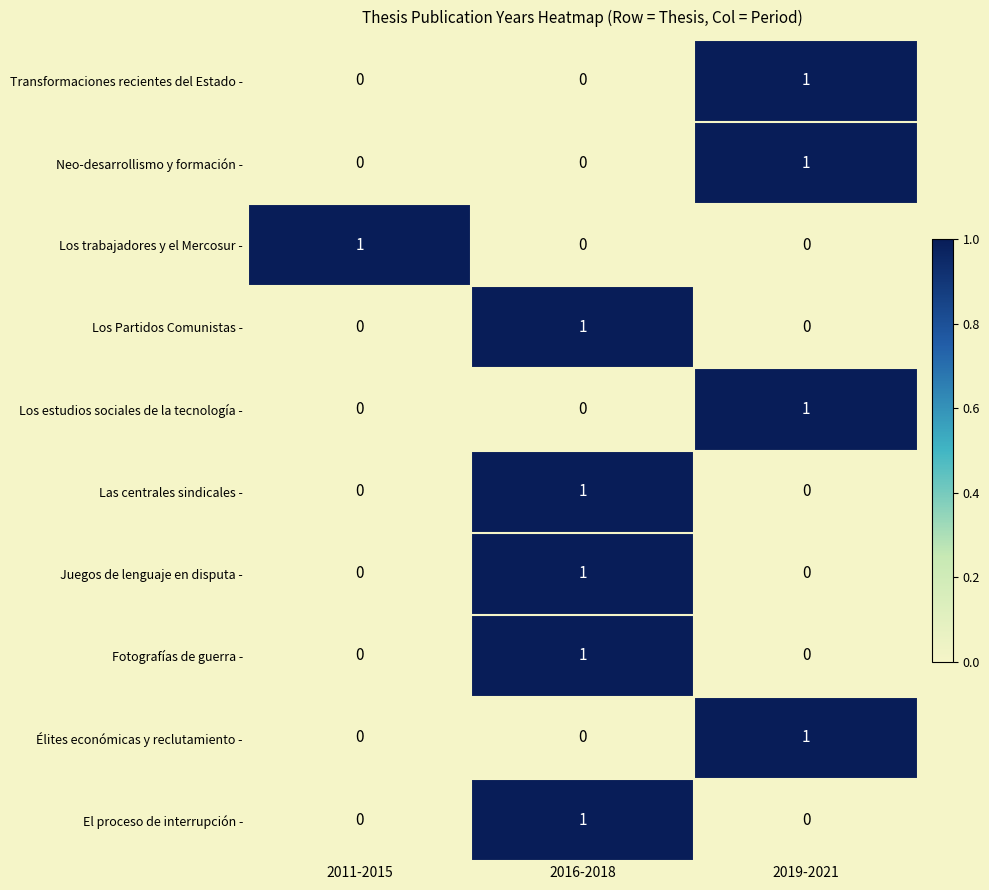

Count the number of data series in this chart.

10